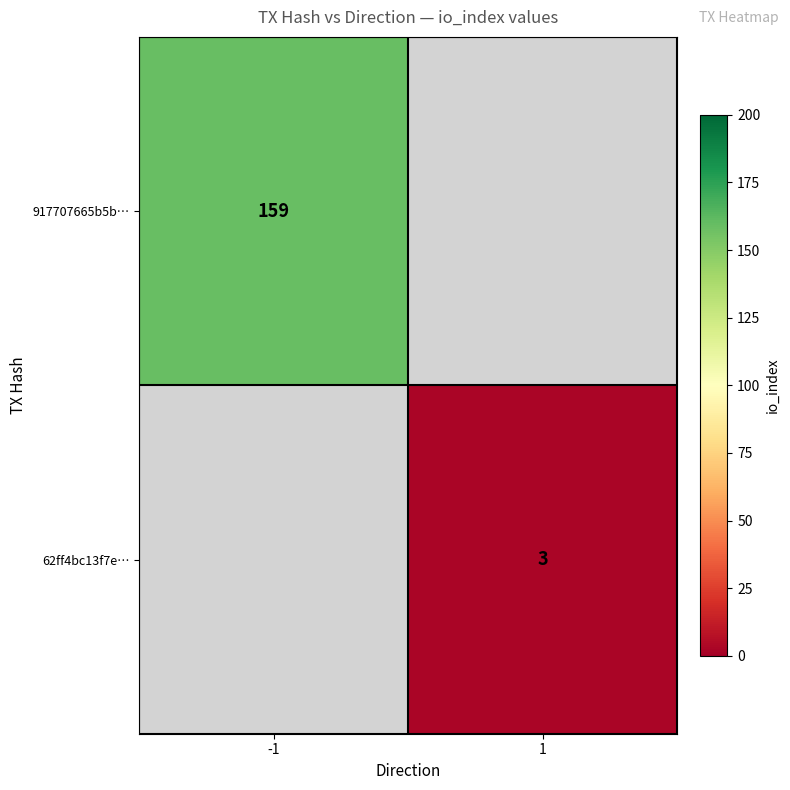

At how many categories does at least one series exceed 96?

1